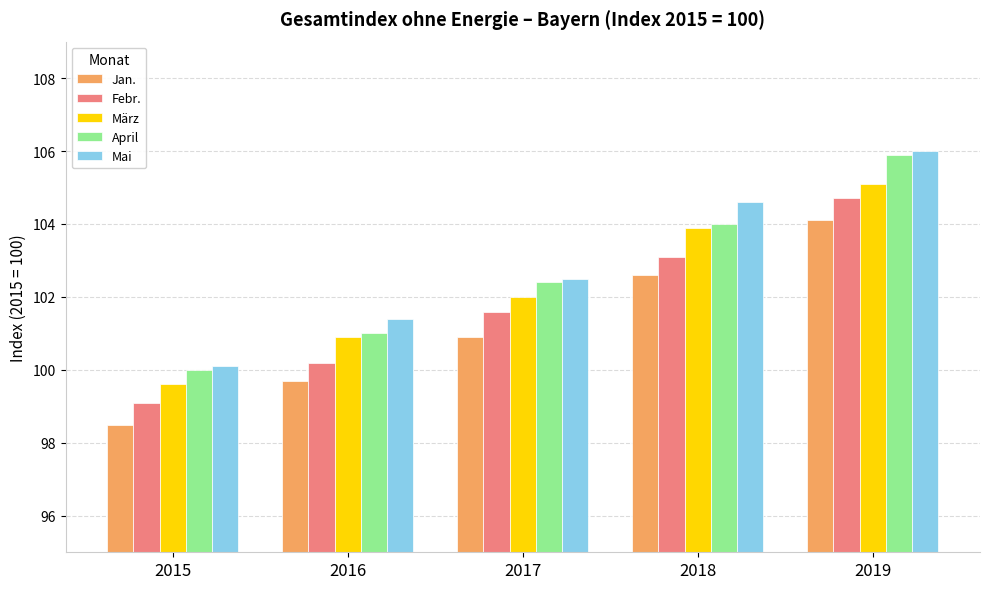

What is the minimum value shown in the chart?

98.5